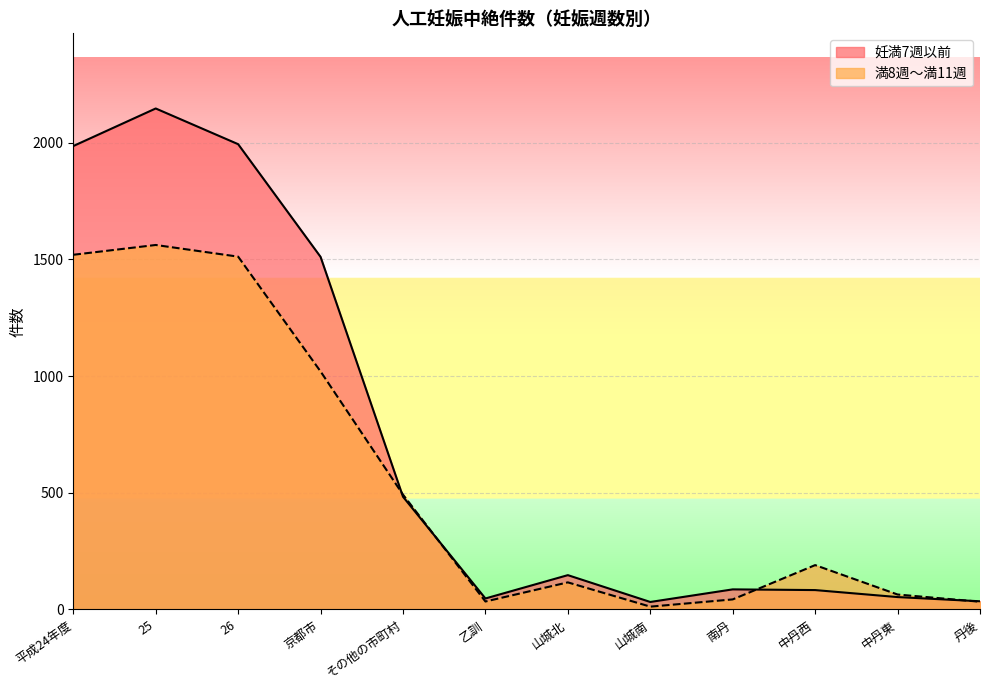

Reading left to right, list all the values displayed in this chart.

満8週～満11週: 1520	1562	1512	1020	492	34	116	12	43	190	64	33
妊満7週以前: 1986	2147	1994	1511	483	47	147	32	86	83	53	35